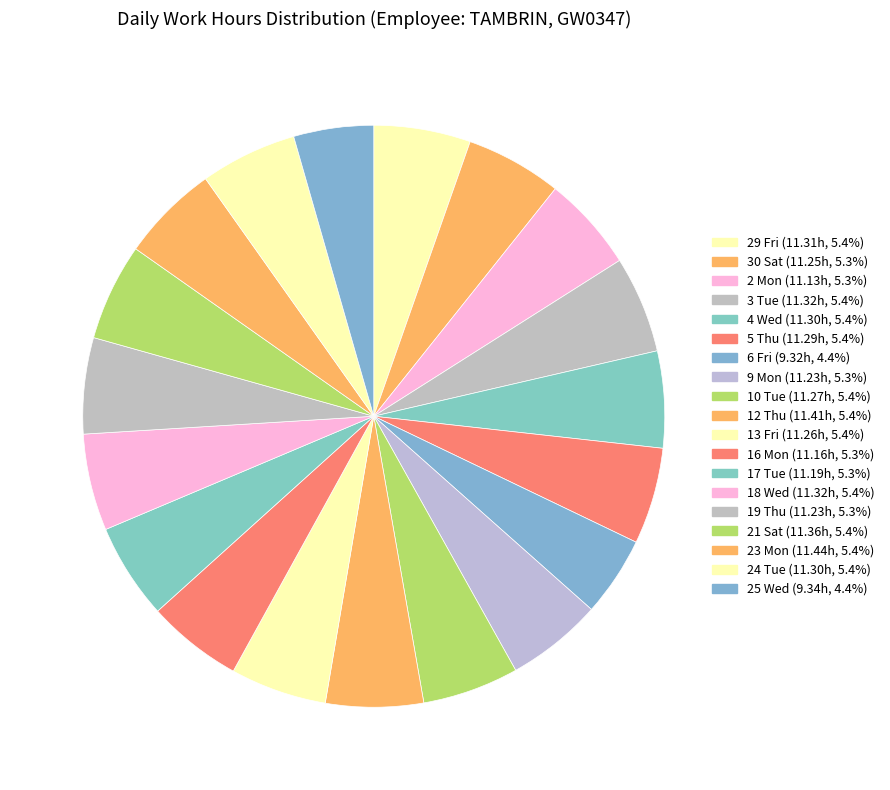

Count the number of slices in the pie.

19